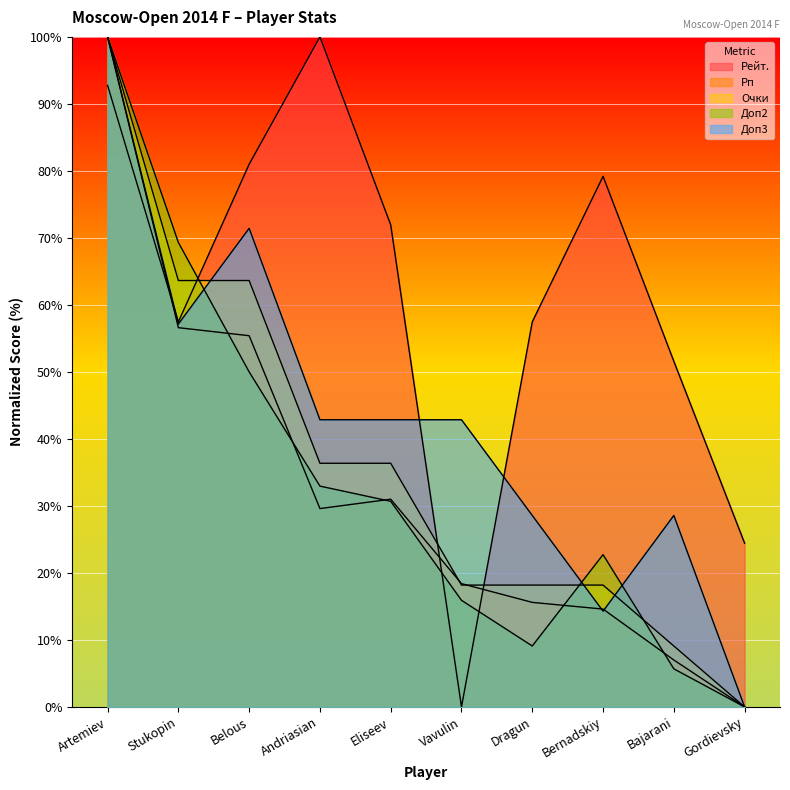

How many values in the Доп3 series are below 42?

4